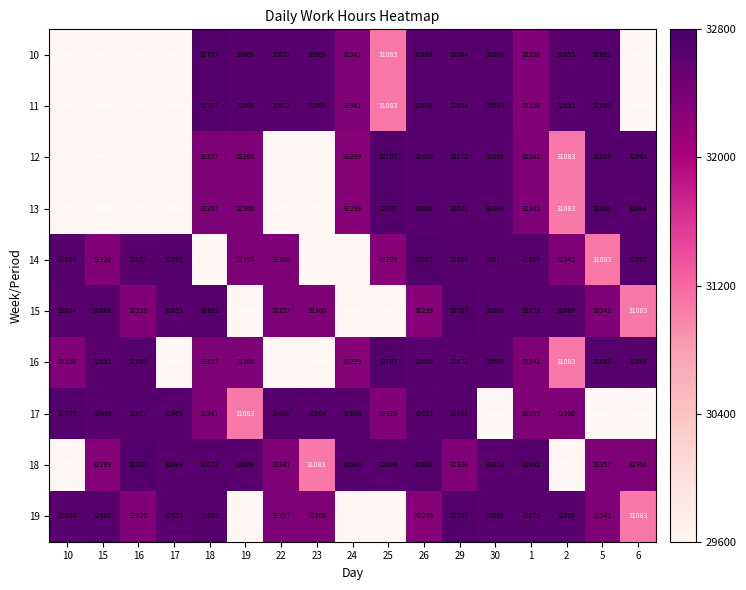

Read the 13 value at 10, to the nearest 100.

29600